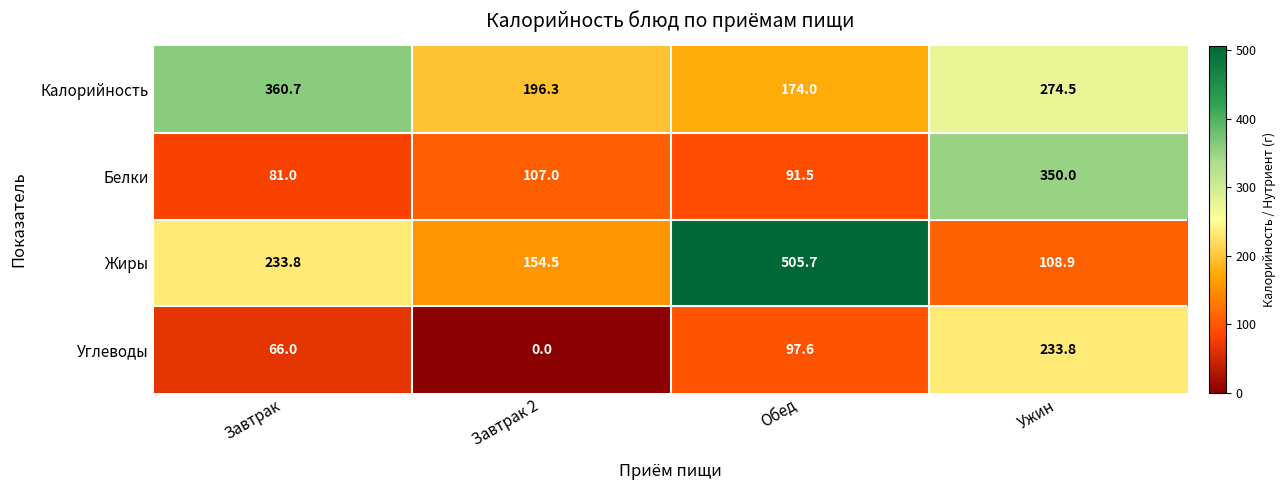

How many data points does each series have?

4